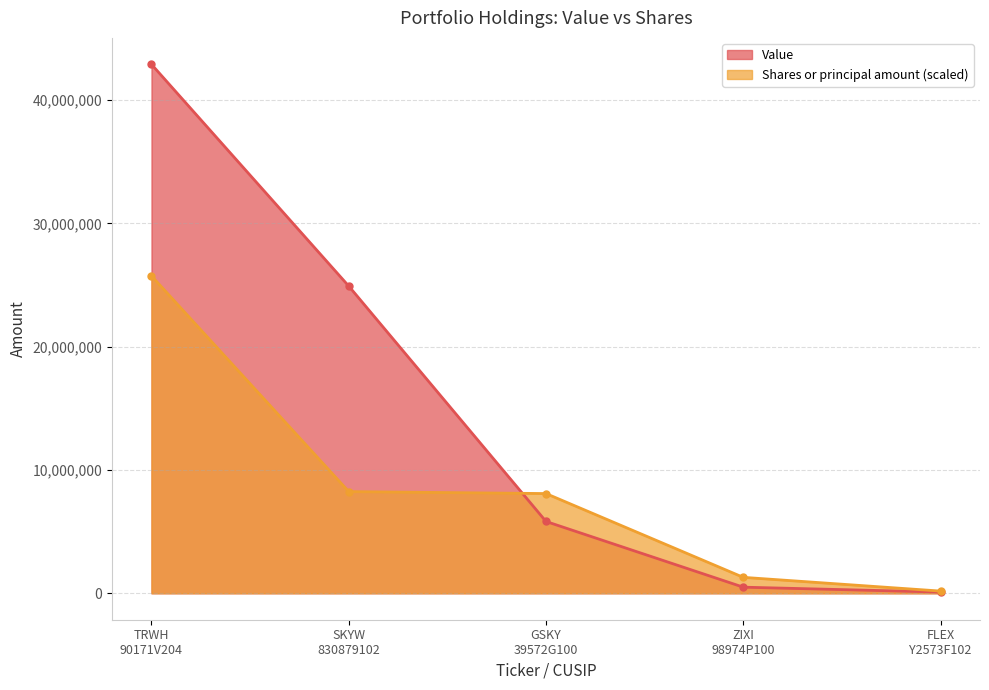

How many data points in Shares or principal amount are above 8086476?

3